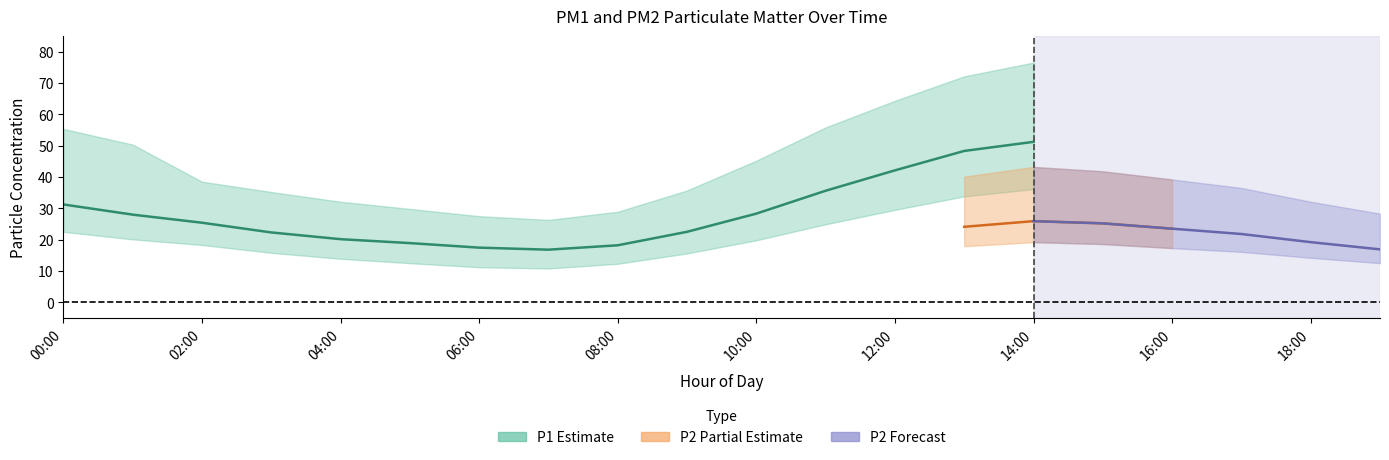

Which category has the lowest value across all series?

07:00